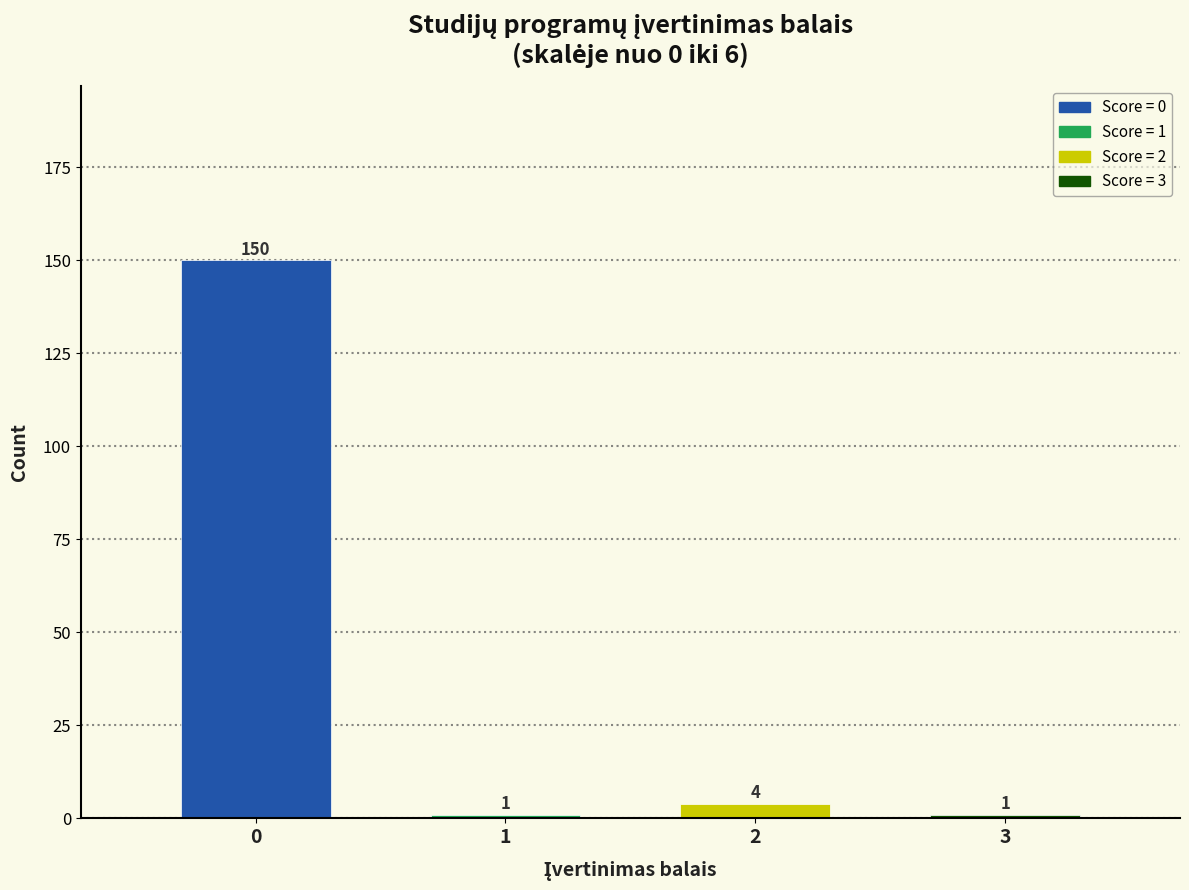

Reading right to left, extract all data points from this chart.

3=1	2=4	1=1	0=150